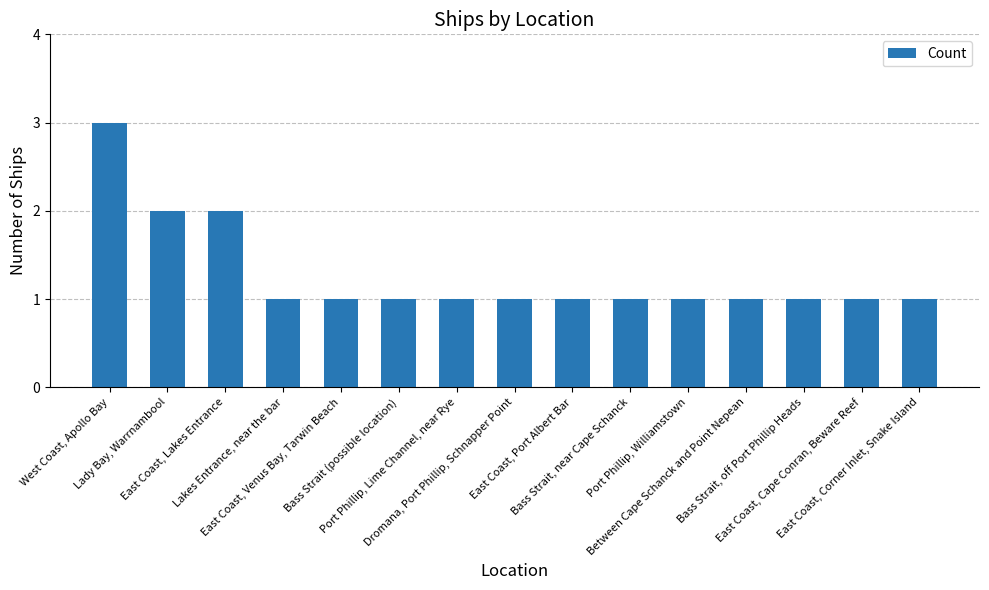

What is the maximum value shown in the chart?

3